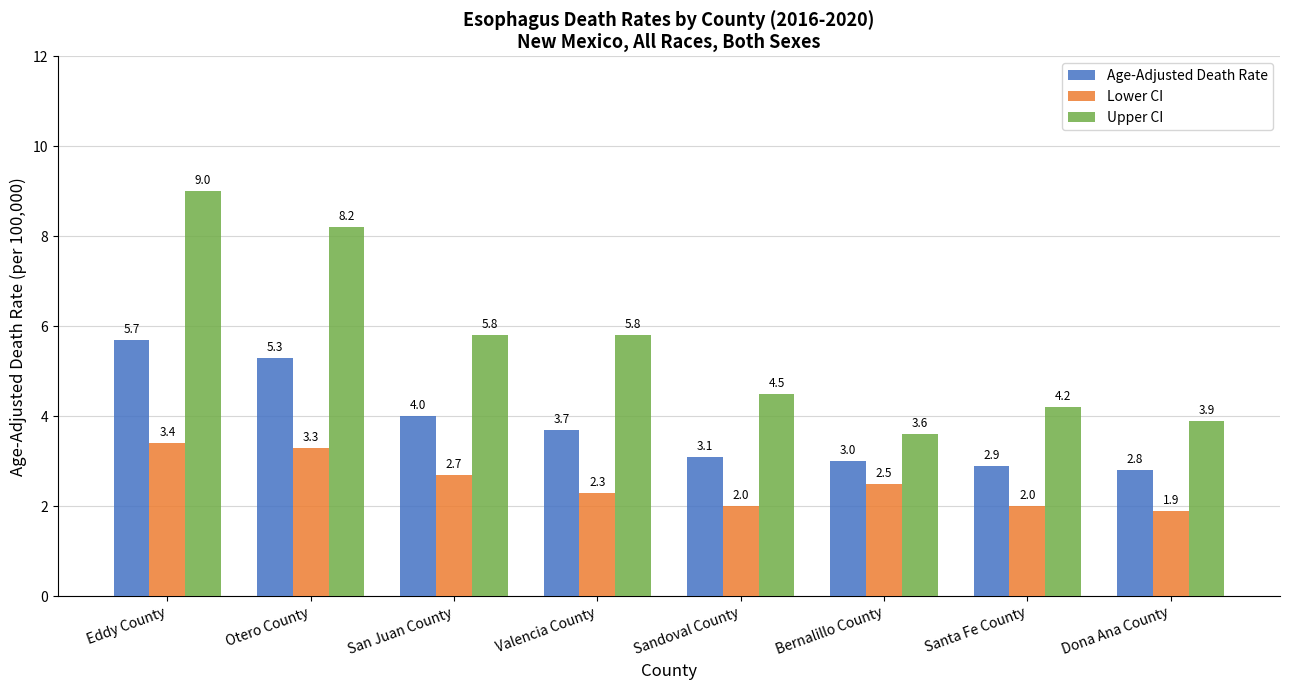

Which category has the lowest value across all series?

Dona Ana County